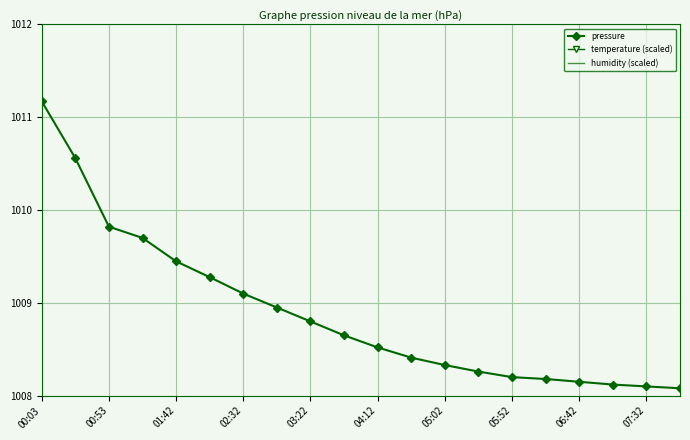

The pressure series shows 1772.5 at 01:42. True or false?

False